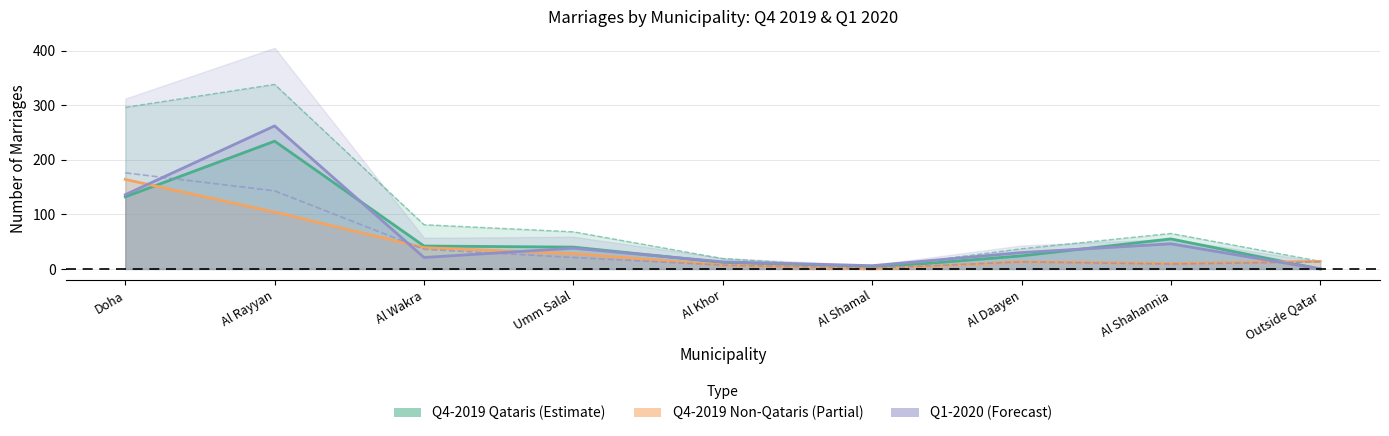

What is the average value of the Non-Qataris Q1-2020 series?

47